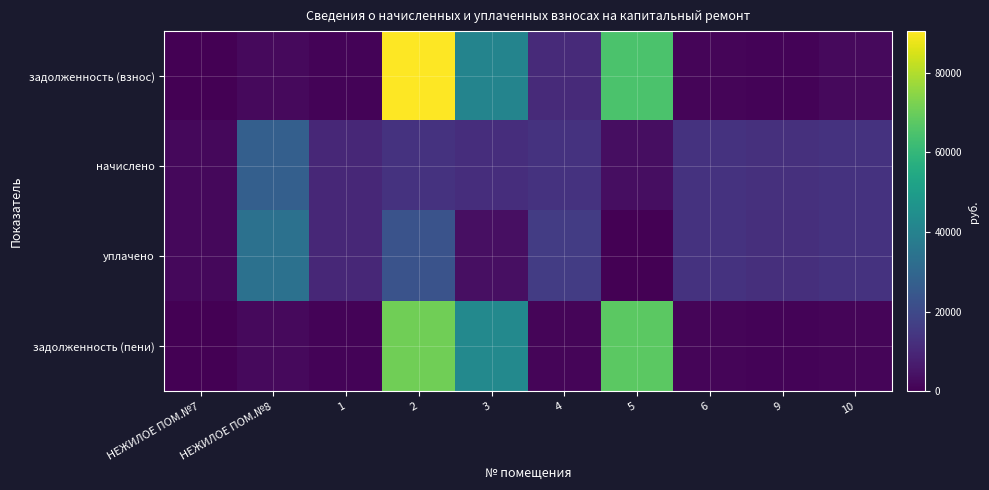

What is the difference between the highest and lowest values at 1?

9113.3